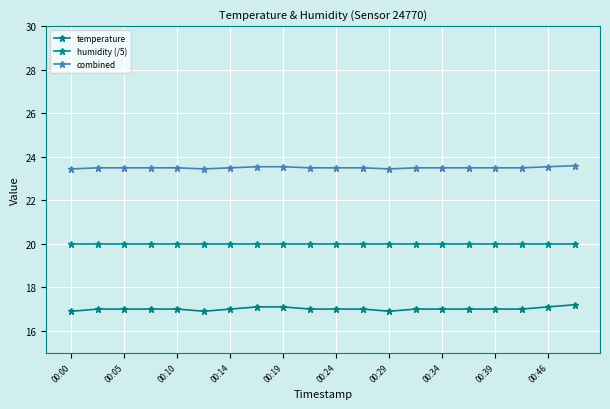

How many lines are shown in the chart?

3